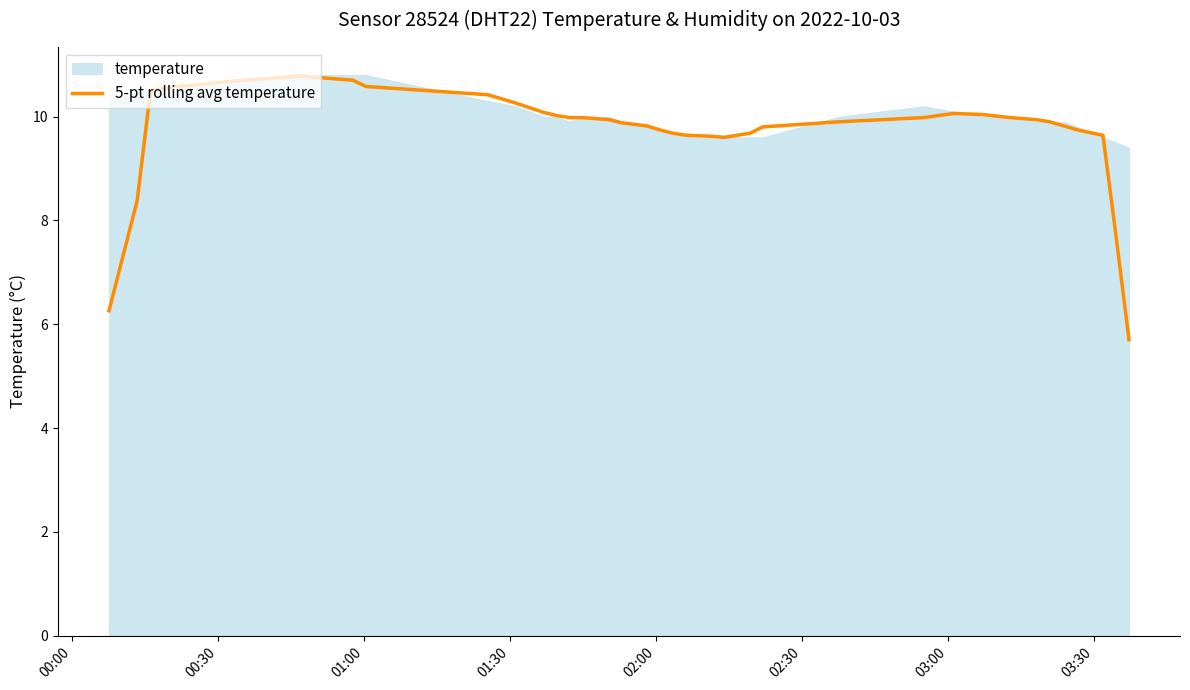

The chart shows a value of 16.0 at 16. True or false?

False